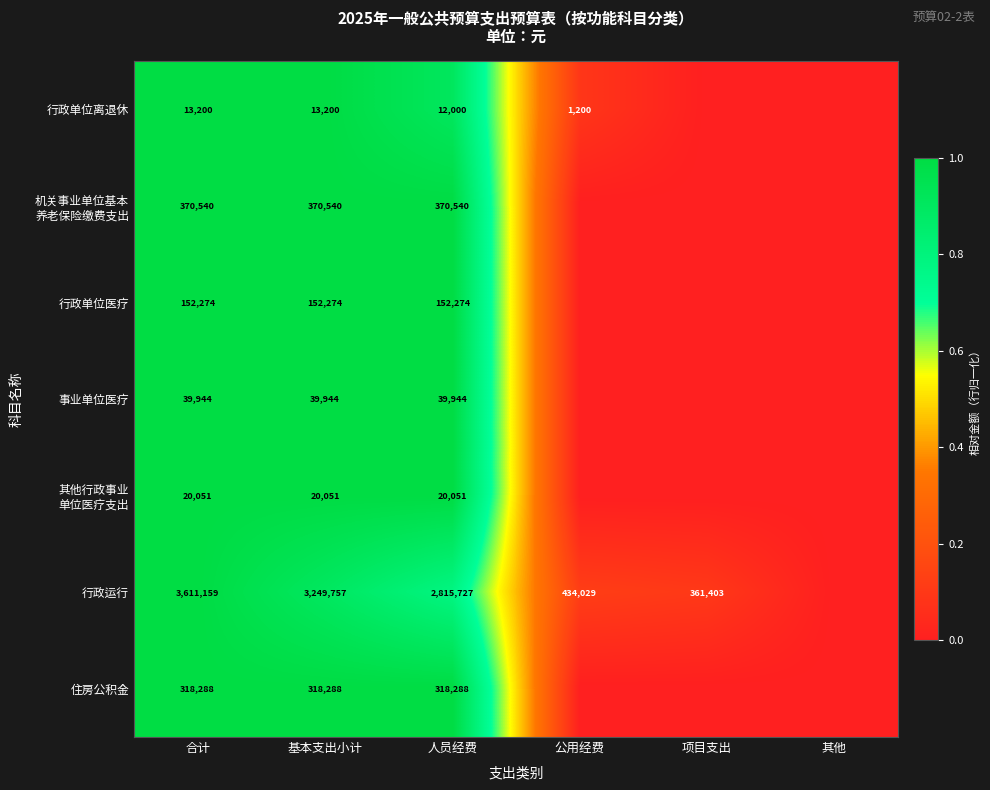

What is the total value across all series at 合计?

4525456